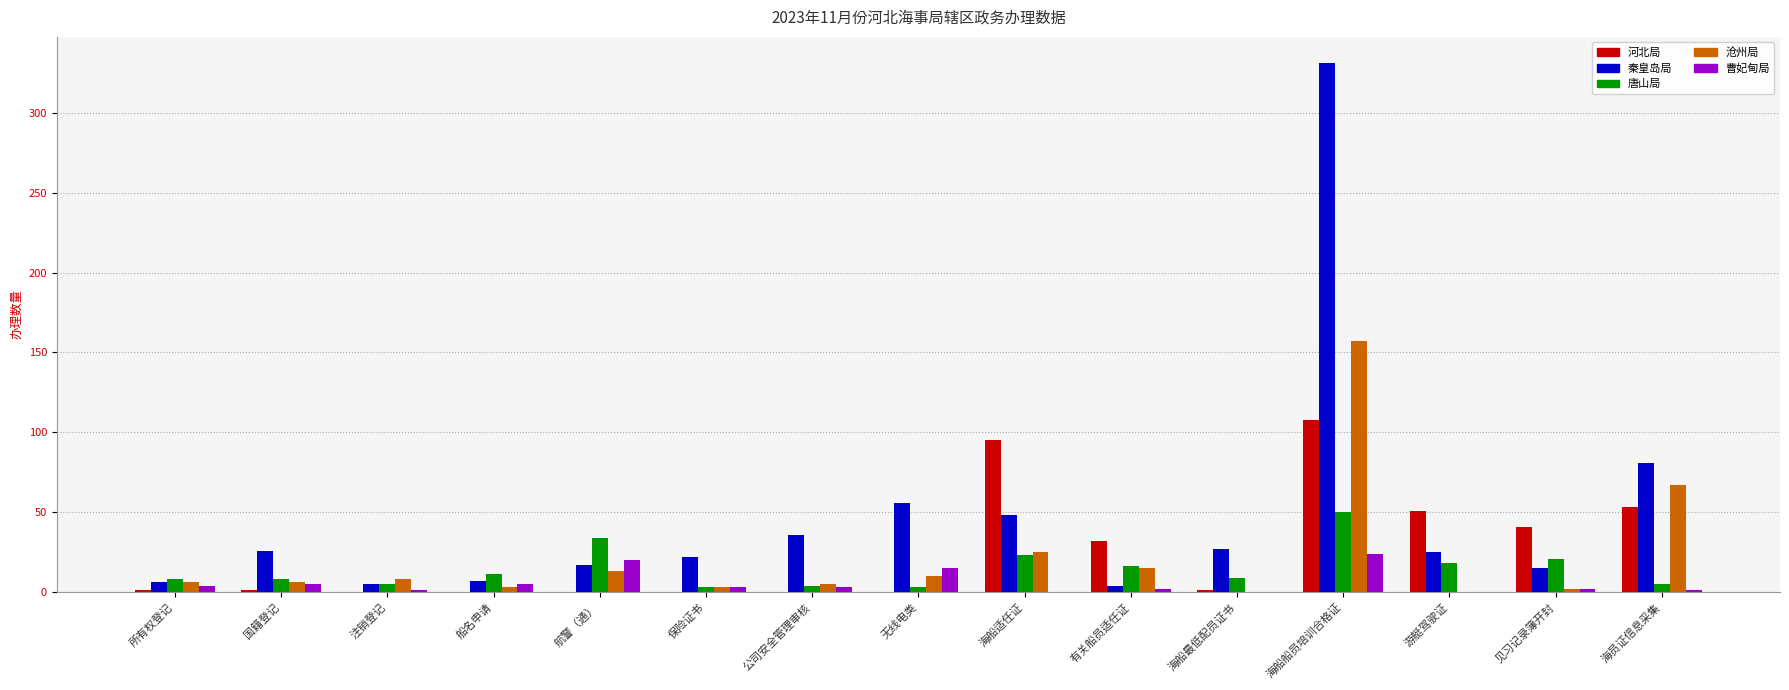

True or false: 曹妃甸局 has a value of 20 at 航警（通）.

True